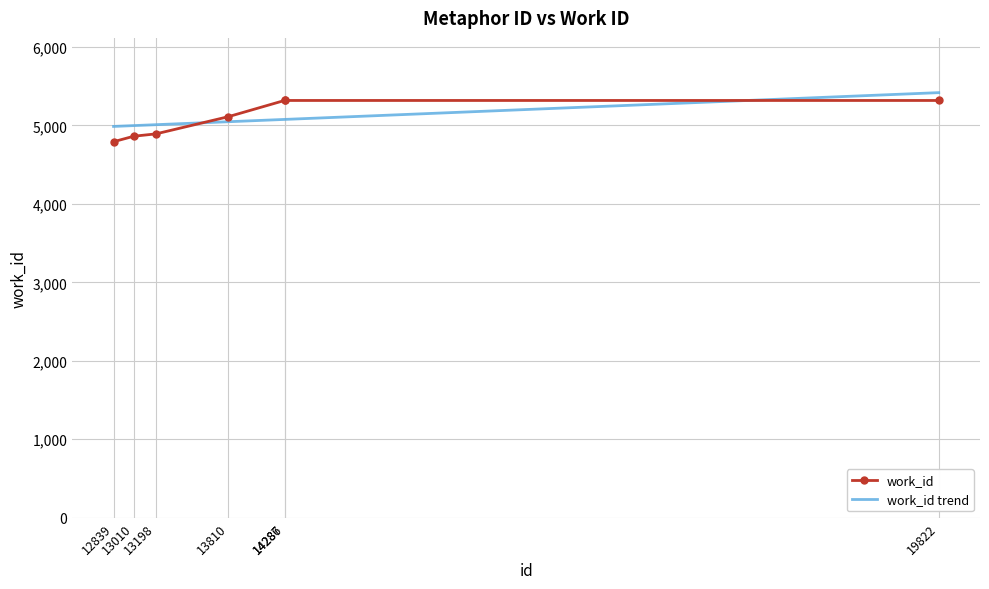

What is the minimum value for work_id?

4793.0